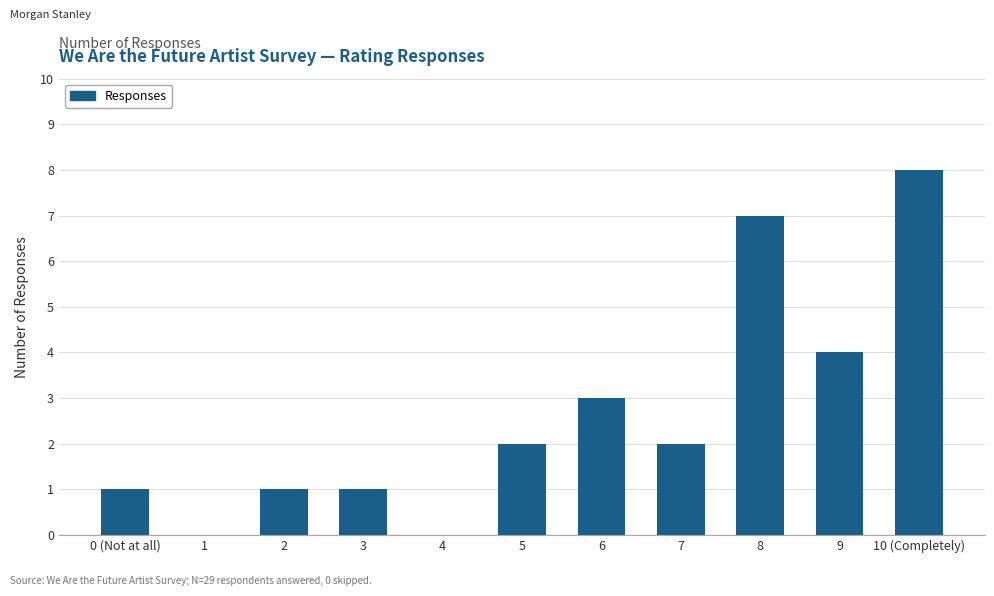

Which has a higher value, 10 (Completely) or 5?

10 (Completely)